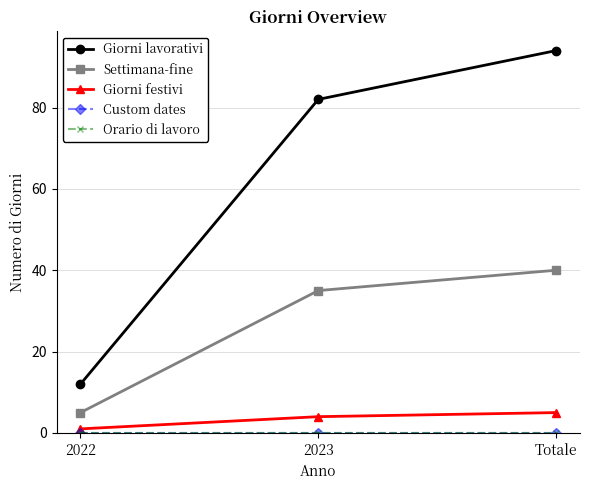

Is this an area chart (filled region under the line)?

No